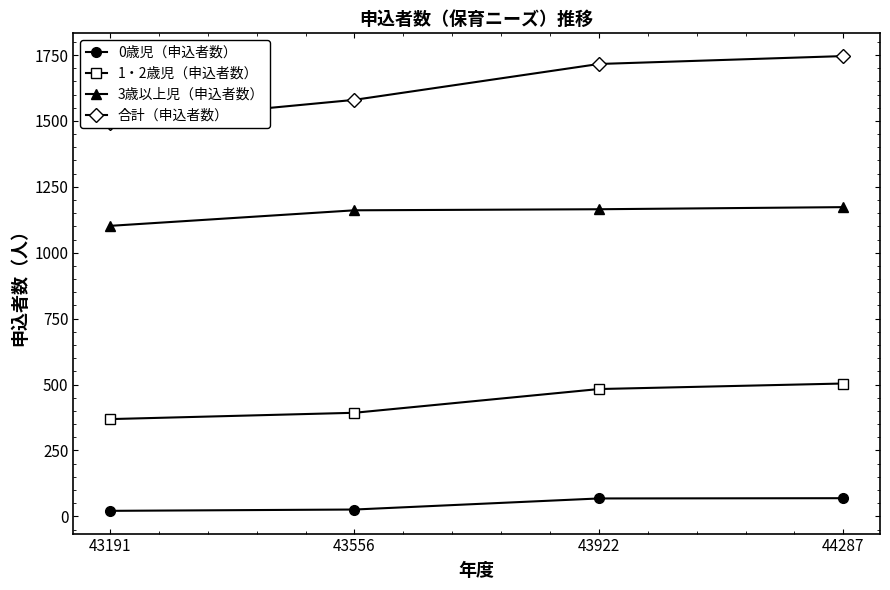

How many data points in 3歳以上児（申込者数） are above 1165?

1